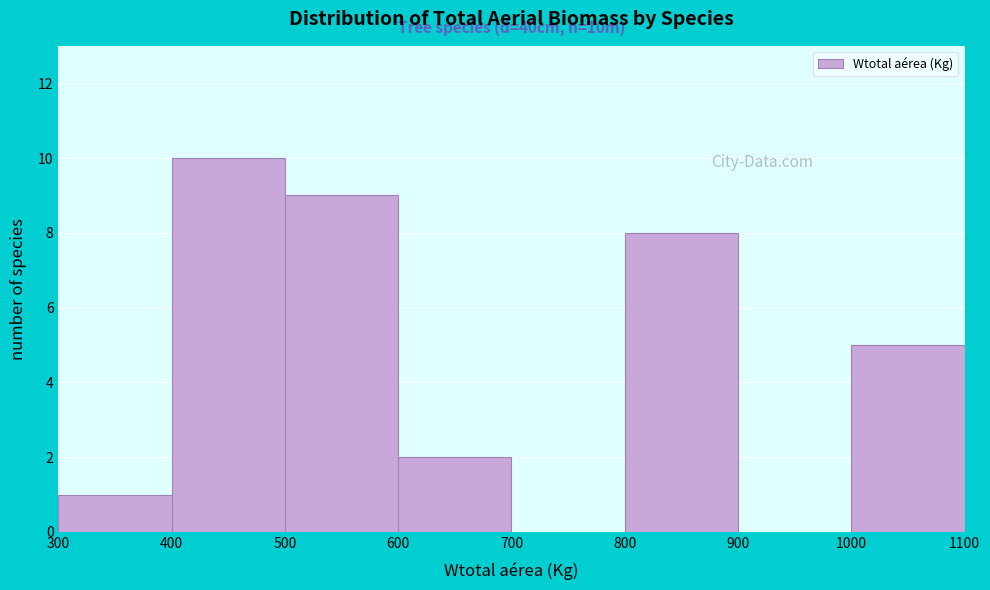

Which range on the x-axis has the tallest bar?

400 to 500